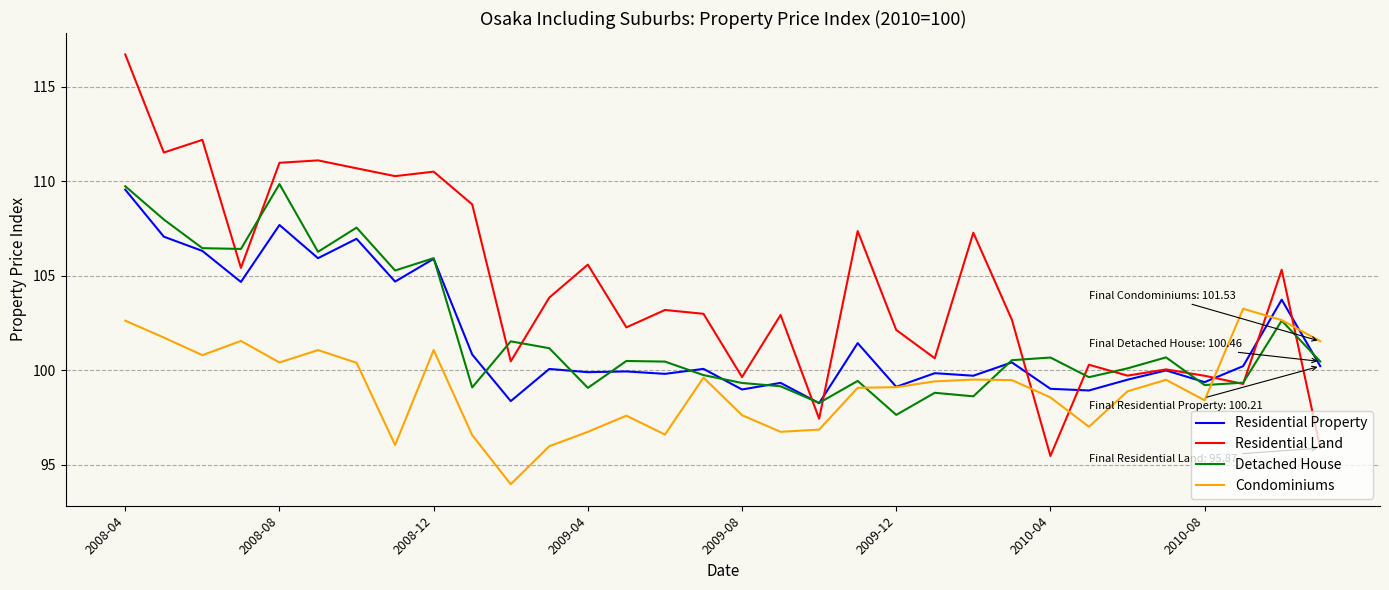

Which series has the largest range (max minus min)?

Residential Land